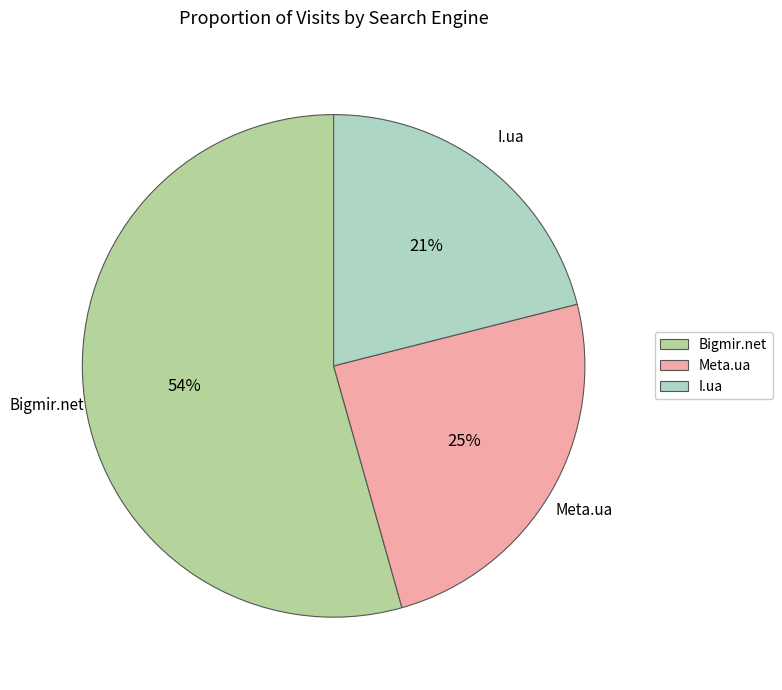

To the nearest percent, what is the difference between the I.ua and Bigmir.net slice percentages?

33%